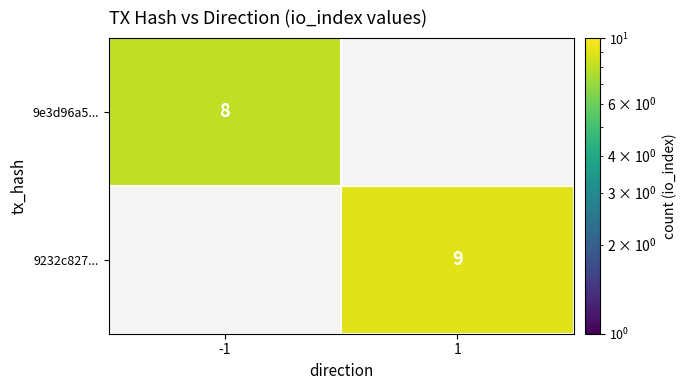

True or false: 9e3d96a5... has a value of 8 at -1.

True